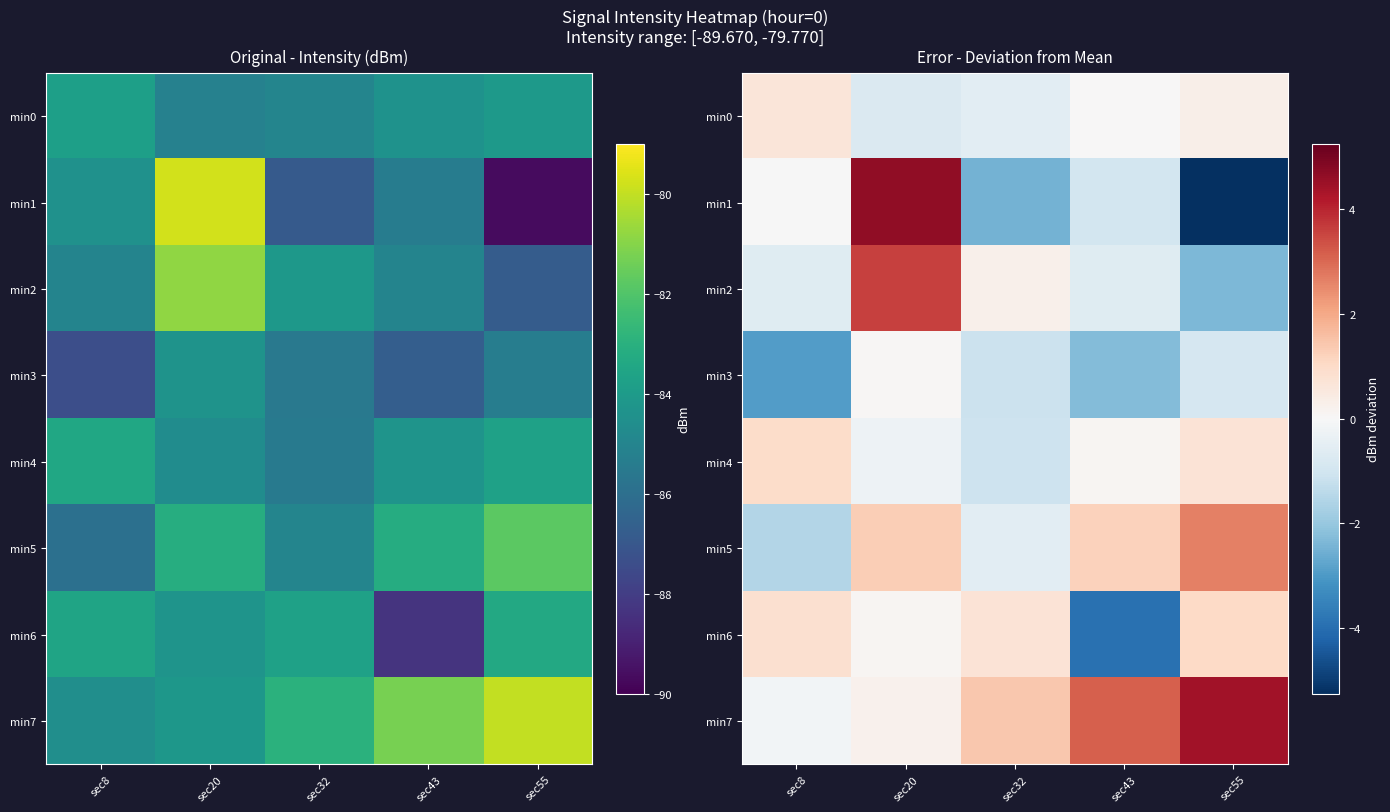

Which has a higher value, sec20 or sec8?

sec8